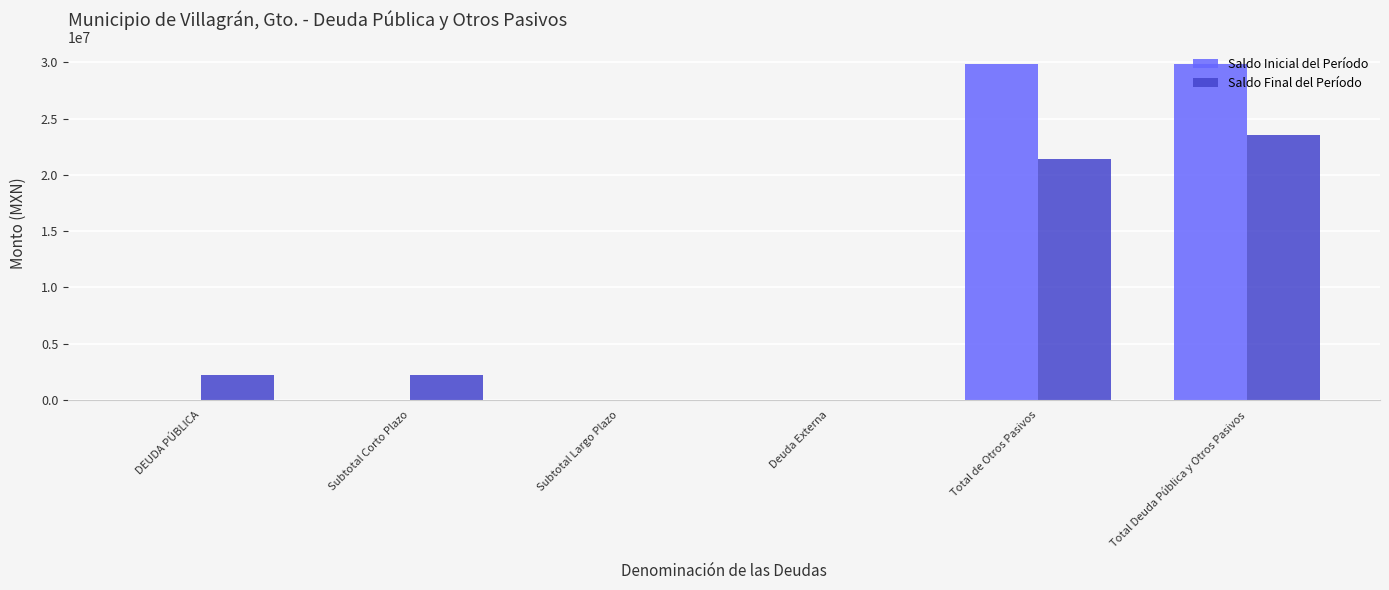

Between Subtotal Corto Plazo and Total de Otros Pasivos, which series saw the biggest shift?

Saldo Inicial del Período